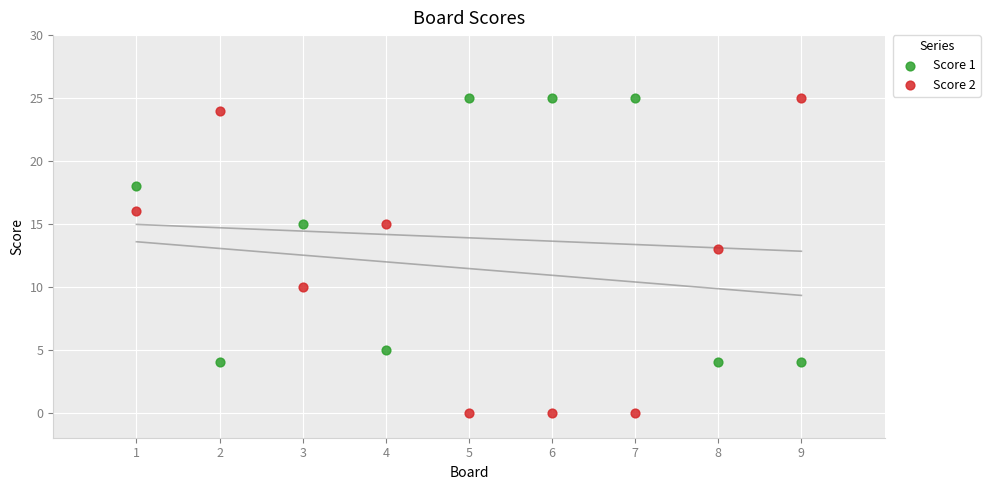

Which series contains the lowest Y value?

Score 2